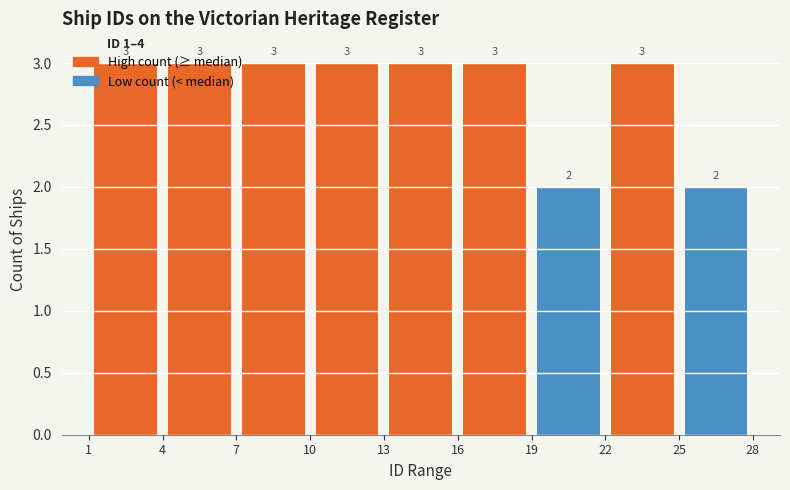

Reading left to right, list every bar in this chart as the range it spans on the x-axis followed by its height.

1 to 4: 3
4 to 7: 3
7 to 10: 3
10 to 13: 3
13 to 16: 3
16 to 19: 3
19 to 22: 2
22 to 25: 3
25 to 28: 2